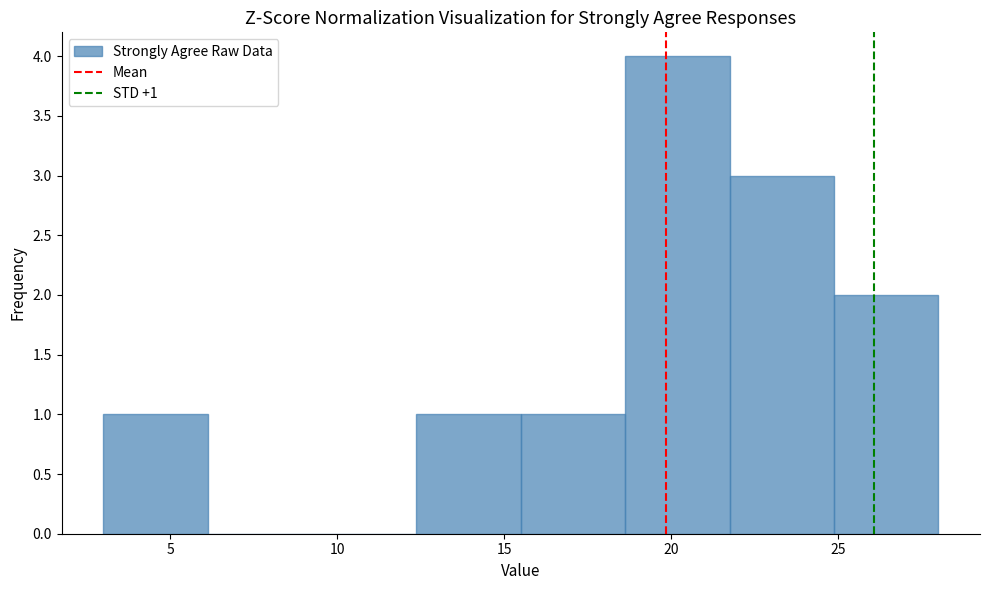

Which range on the x-axis has the tallest bar?

18.5 to 22.0